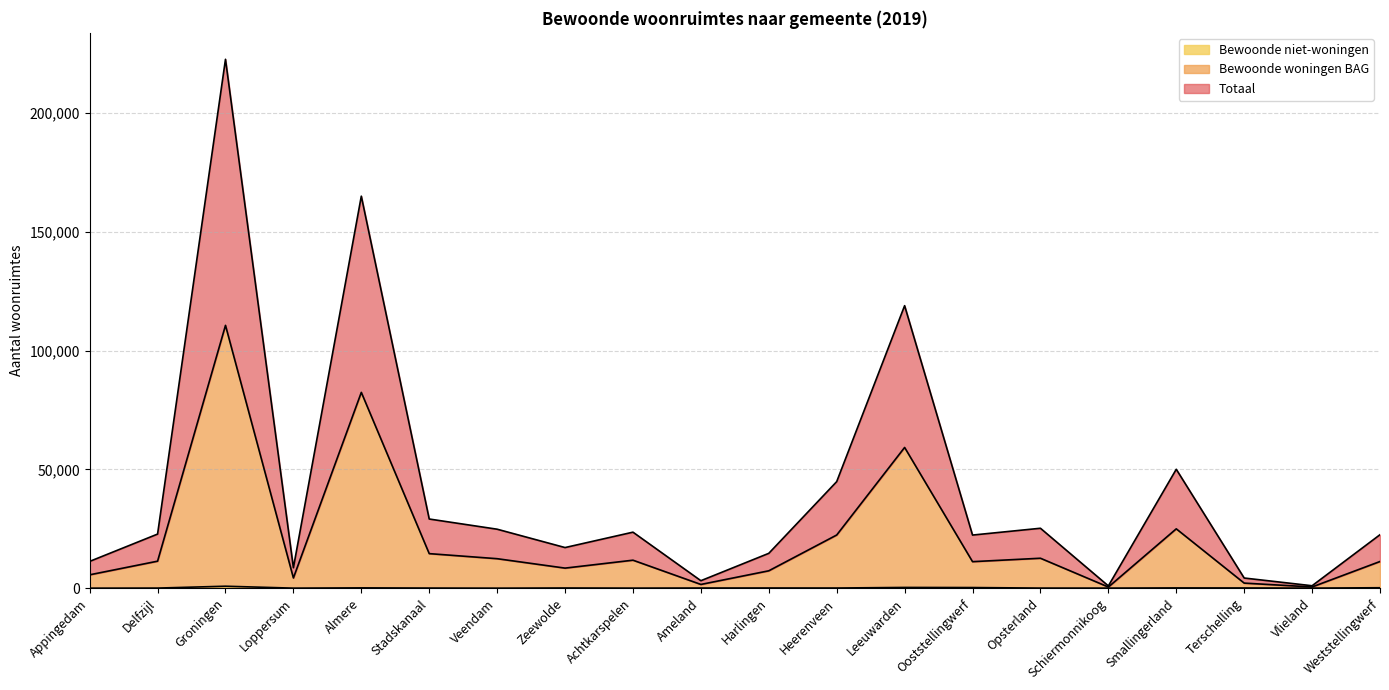

What is the label of the 10th point from the right?

Harlingen